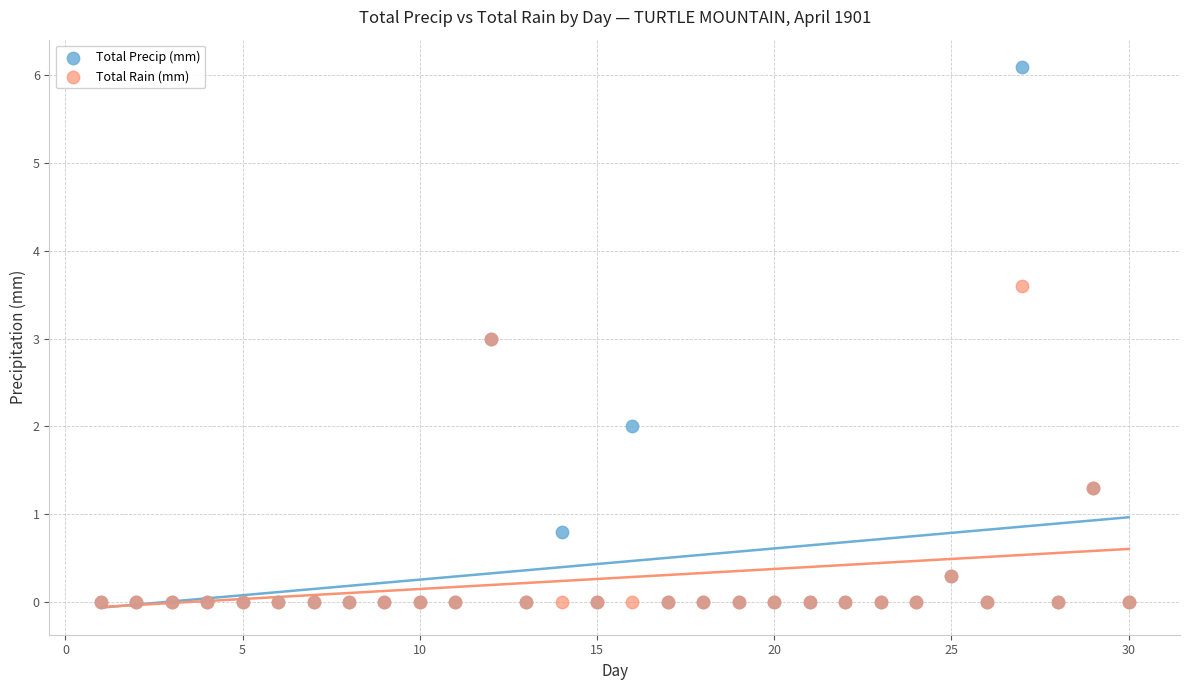

In the Total Rain (mm) series, what Y value is closest to 1?

1.3